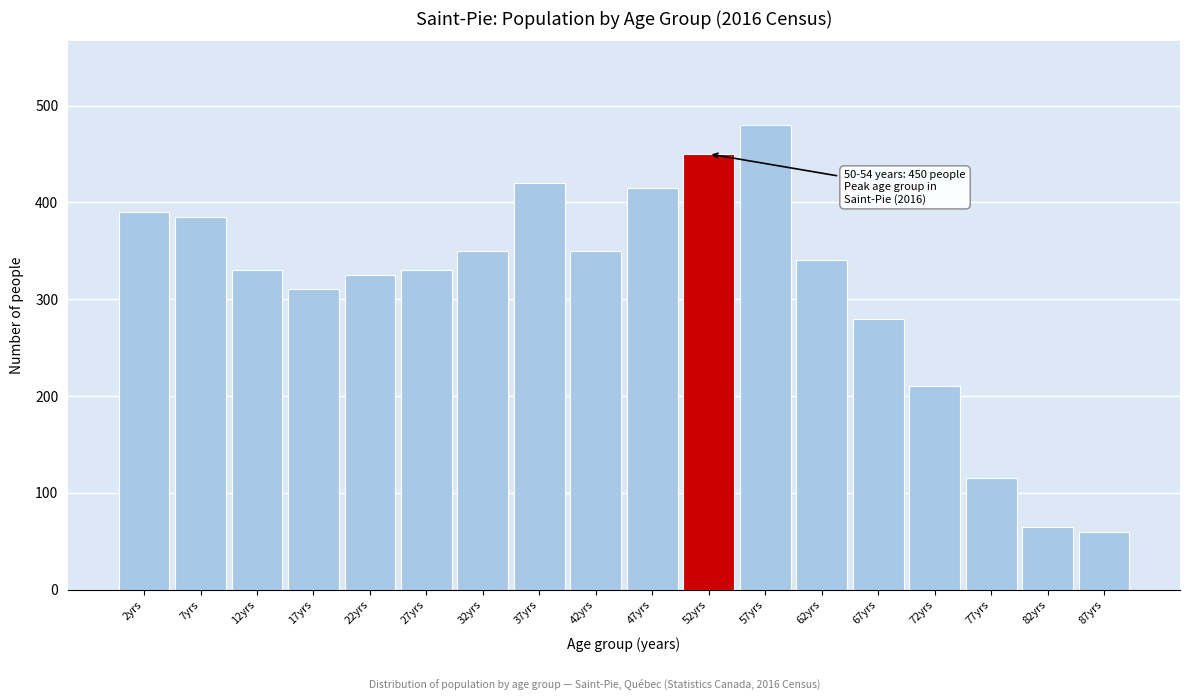

Reading left to right, what are all the values shown in this chart?

390	385	330	310	325	330	350	420	350	415	450	480	340	280	210	115	65	60